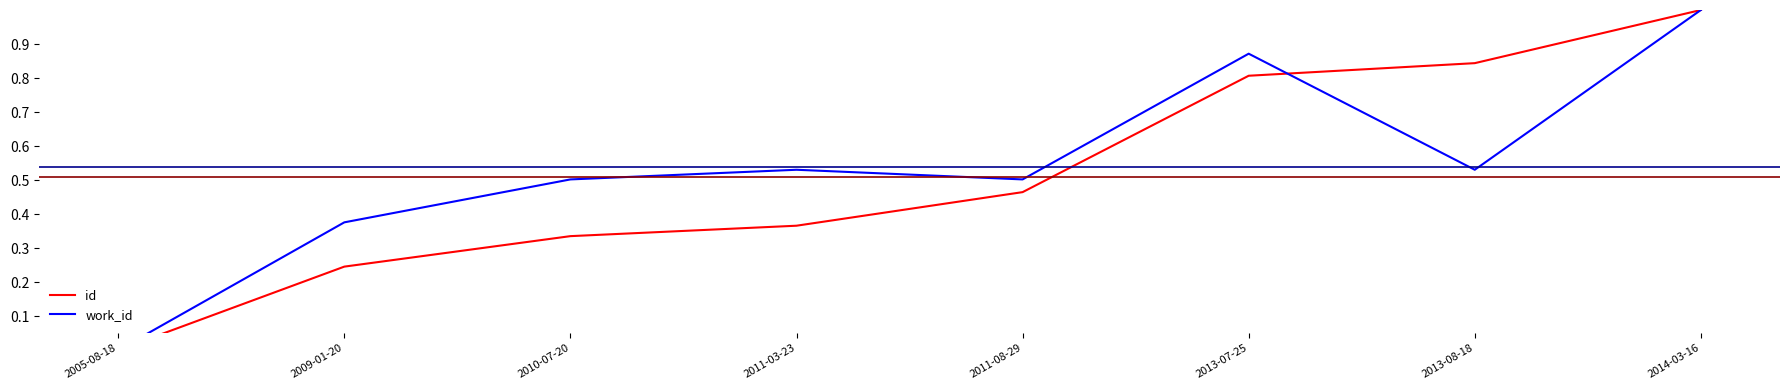

Rank the categories by work_id value from highest to lowest.

2014-03-16, 2013-07-25, 2011-03-23, 2013-08-18, 2010-07-20, 2011-08-29, 2009-01-20, 2005-08-18